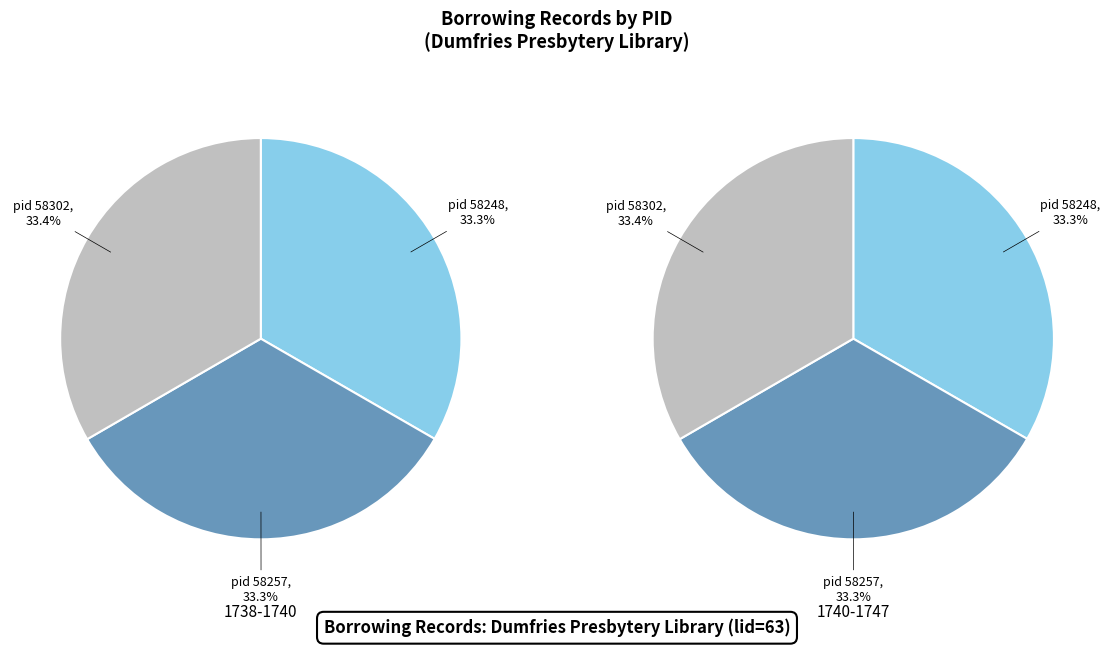

Between Issue 3 (pid 58302) and Issue 1 (pid 58248), which is larger?

Issue 3 (pid 58302)